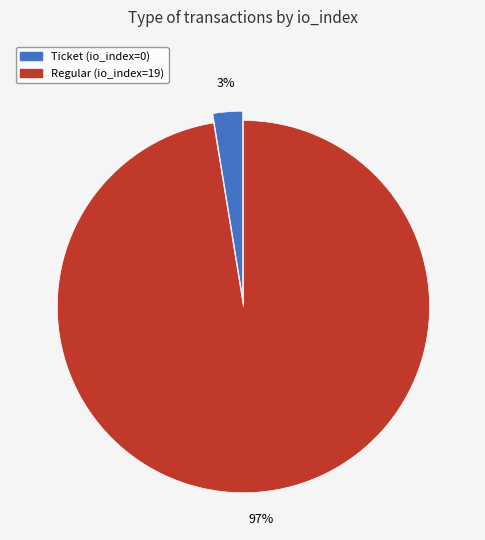

Is there any slice that represents more than half of the pie?

Yes